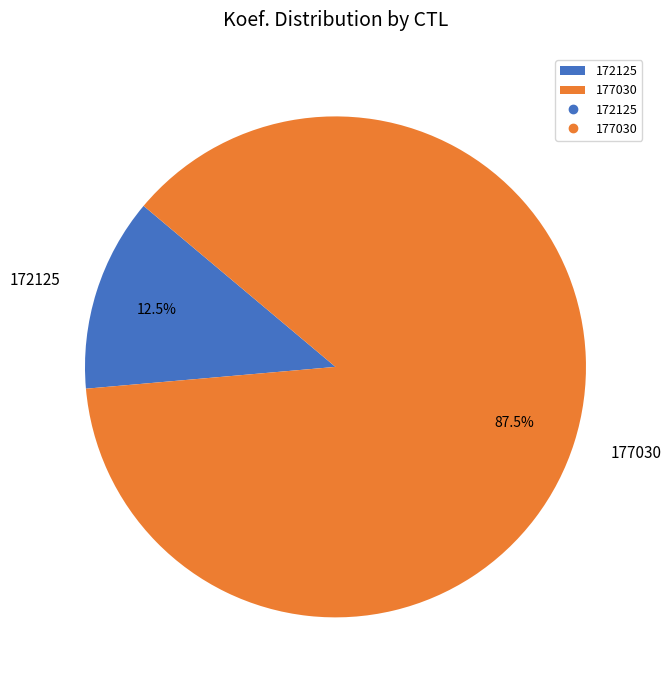

To the nearest percent, what is the difference between the 177030 and 172125 slice percentages?

75%